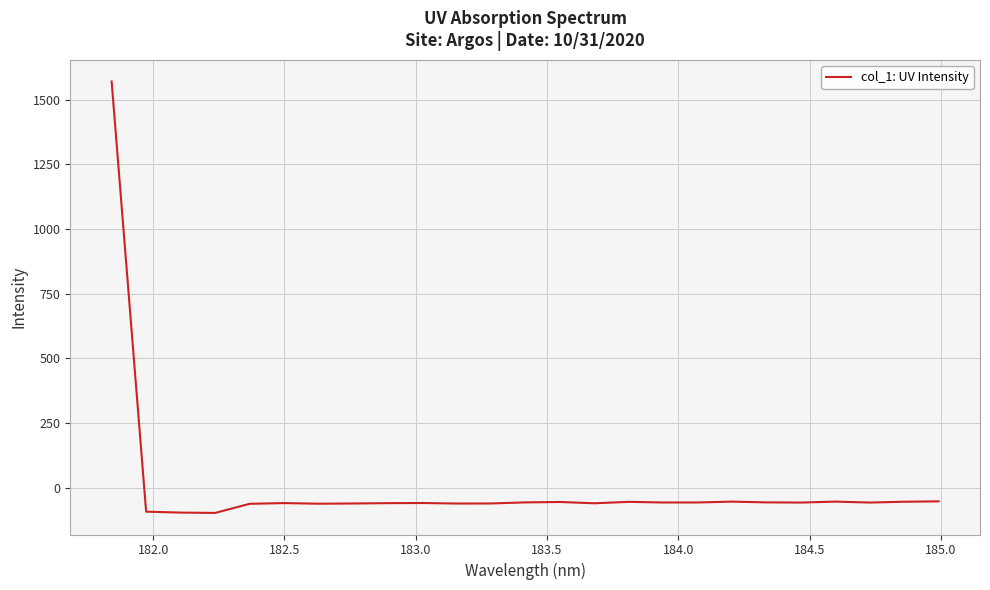

What is the difference between the maximum and minimum values?

1666.7